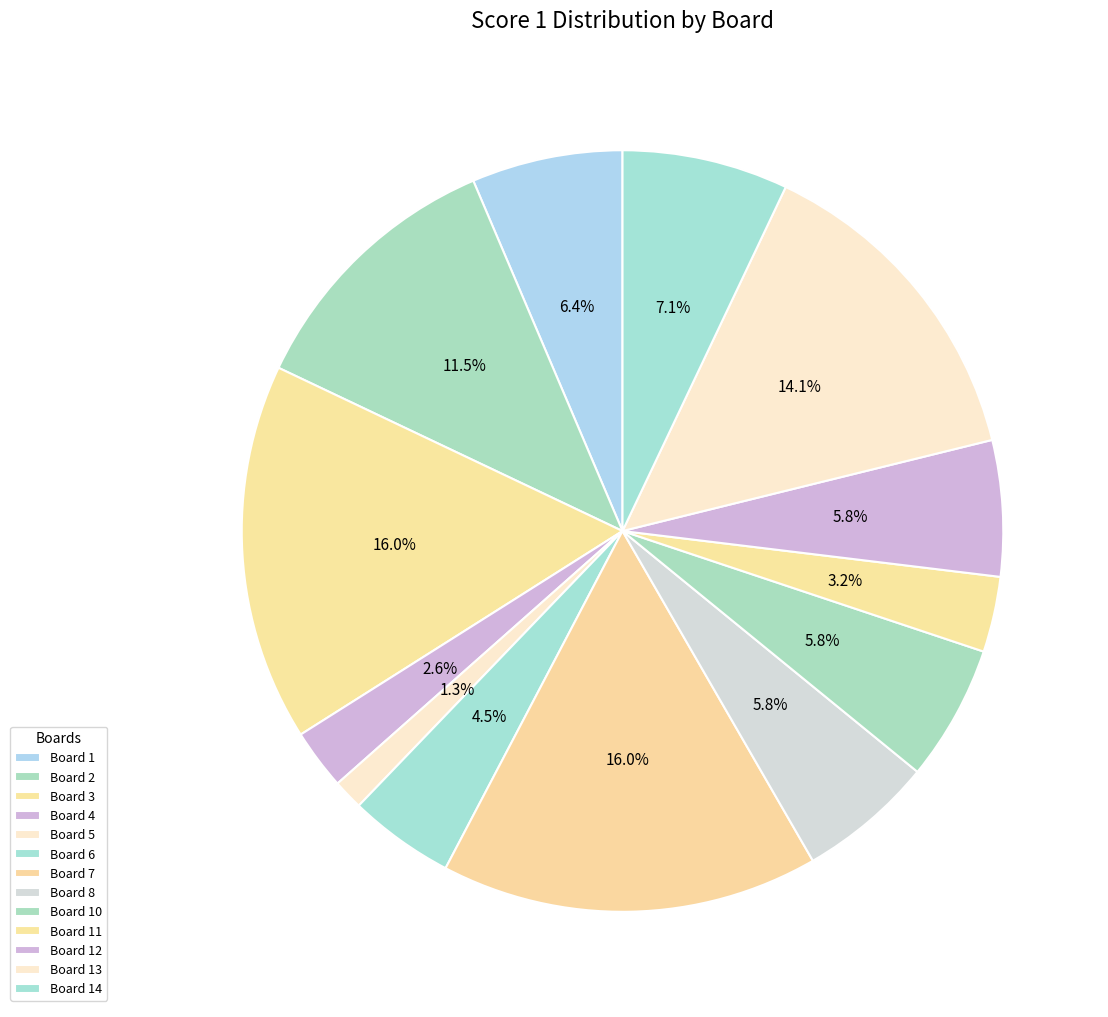

How many segments does this pie chart have?

13